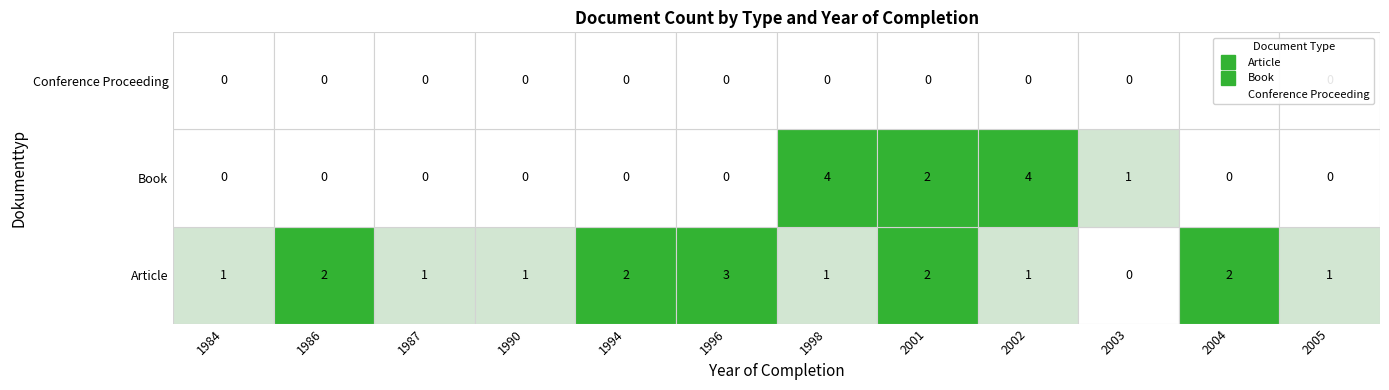

Reading left to right, what are all the values shown in this chart?

Article: 1984=1	1986=2	1987=1	1990=1	1994=2	1996=3	1998=1	2001=2	2002=1	2003=0	2004=2	2005=1
Book: 1984=0	1986=0	1987=0	1990=0	1994=0	1996=0	1998=4	2001=2	2002=4	2003=1	2004=0	2005=0
Conference Proceeding: 1984=0	1986=0	1987=0	1990=0	1994=0	1996=0	1998=0	2001=0	2002=0	2003=0	2004=0	2005=0